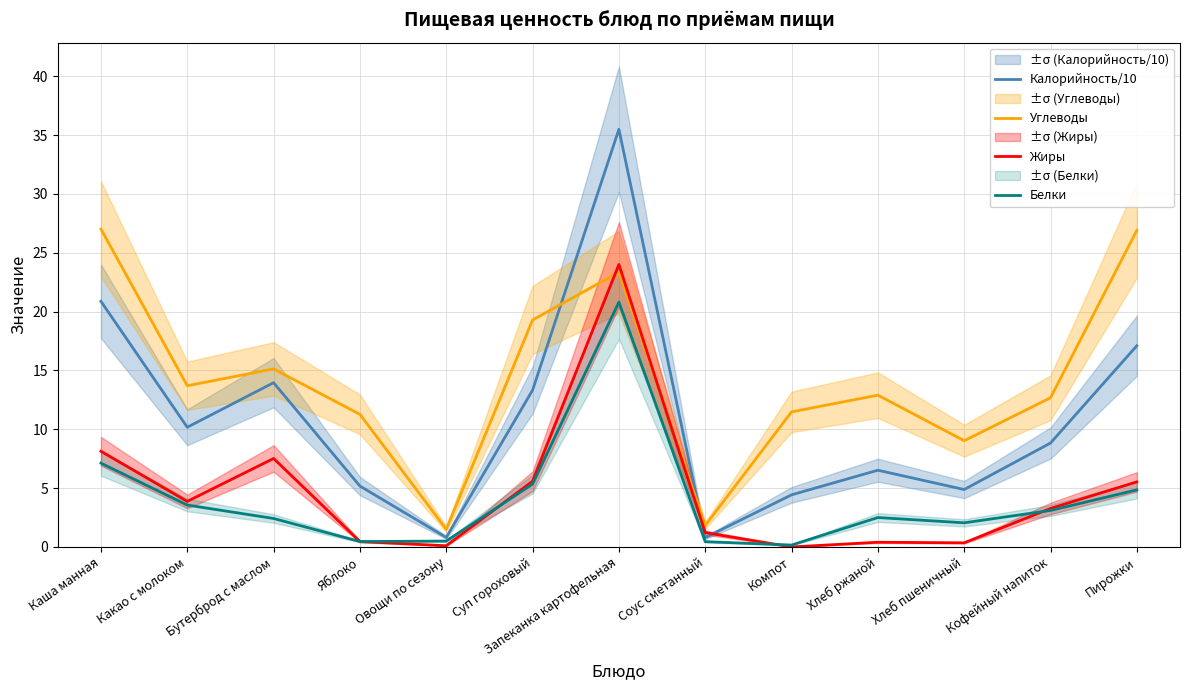

The value of Углеводы at Пирожки is 38.9. True or false?

False